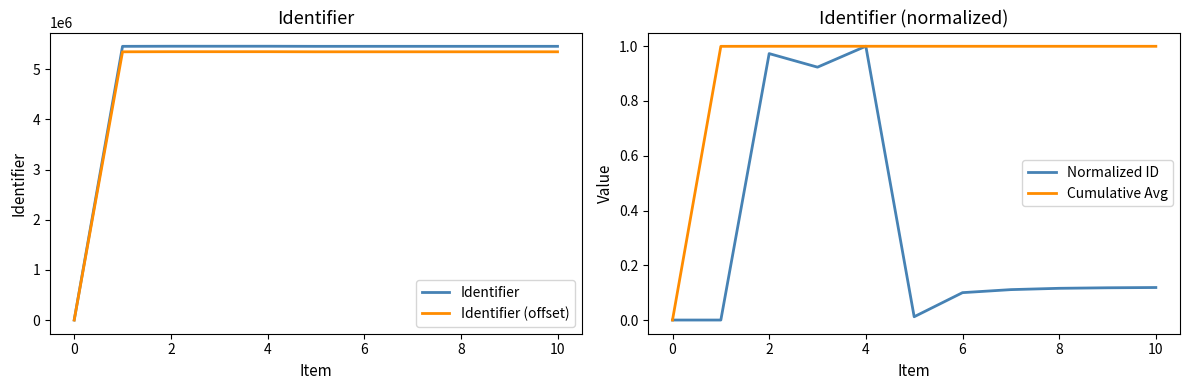

True or false: Cumulative Avg has a value of 0.7 at 10.

False